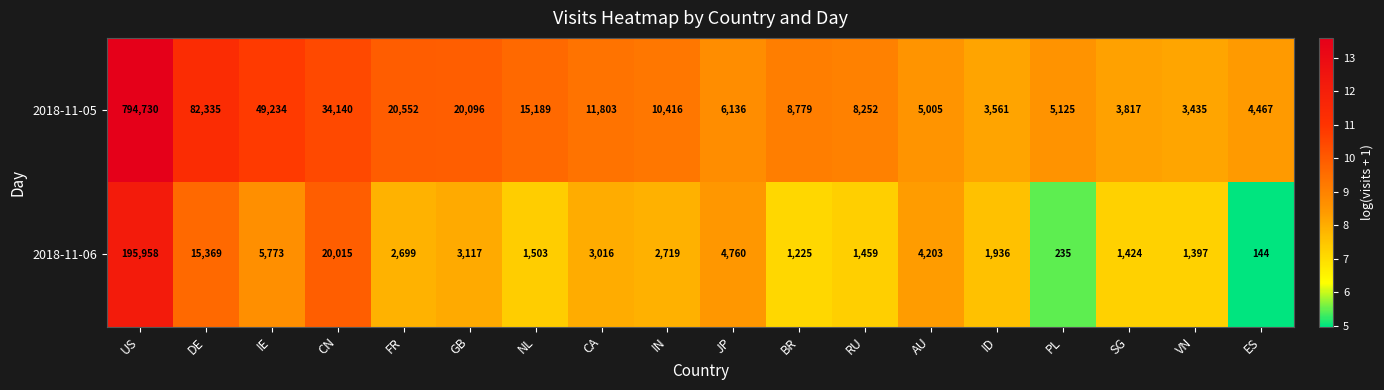

What is the total value across all series at JP?

10896